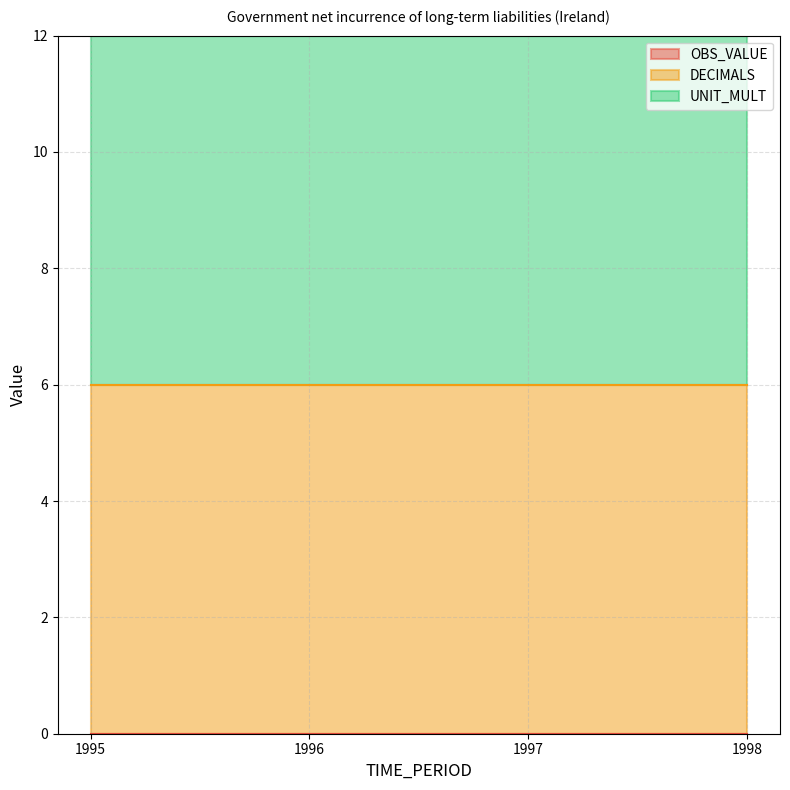

How many lines are shown in the chart?

3